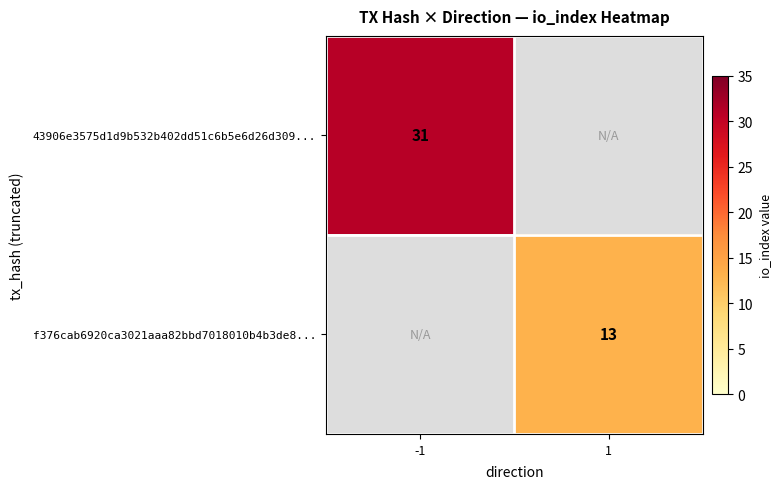

The value of f376cab6920ca3021aaa82bbd7018010b4b3de8... at 1 is 4. True or false?

False